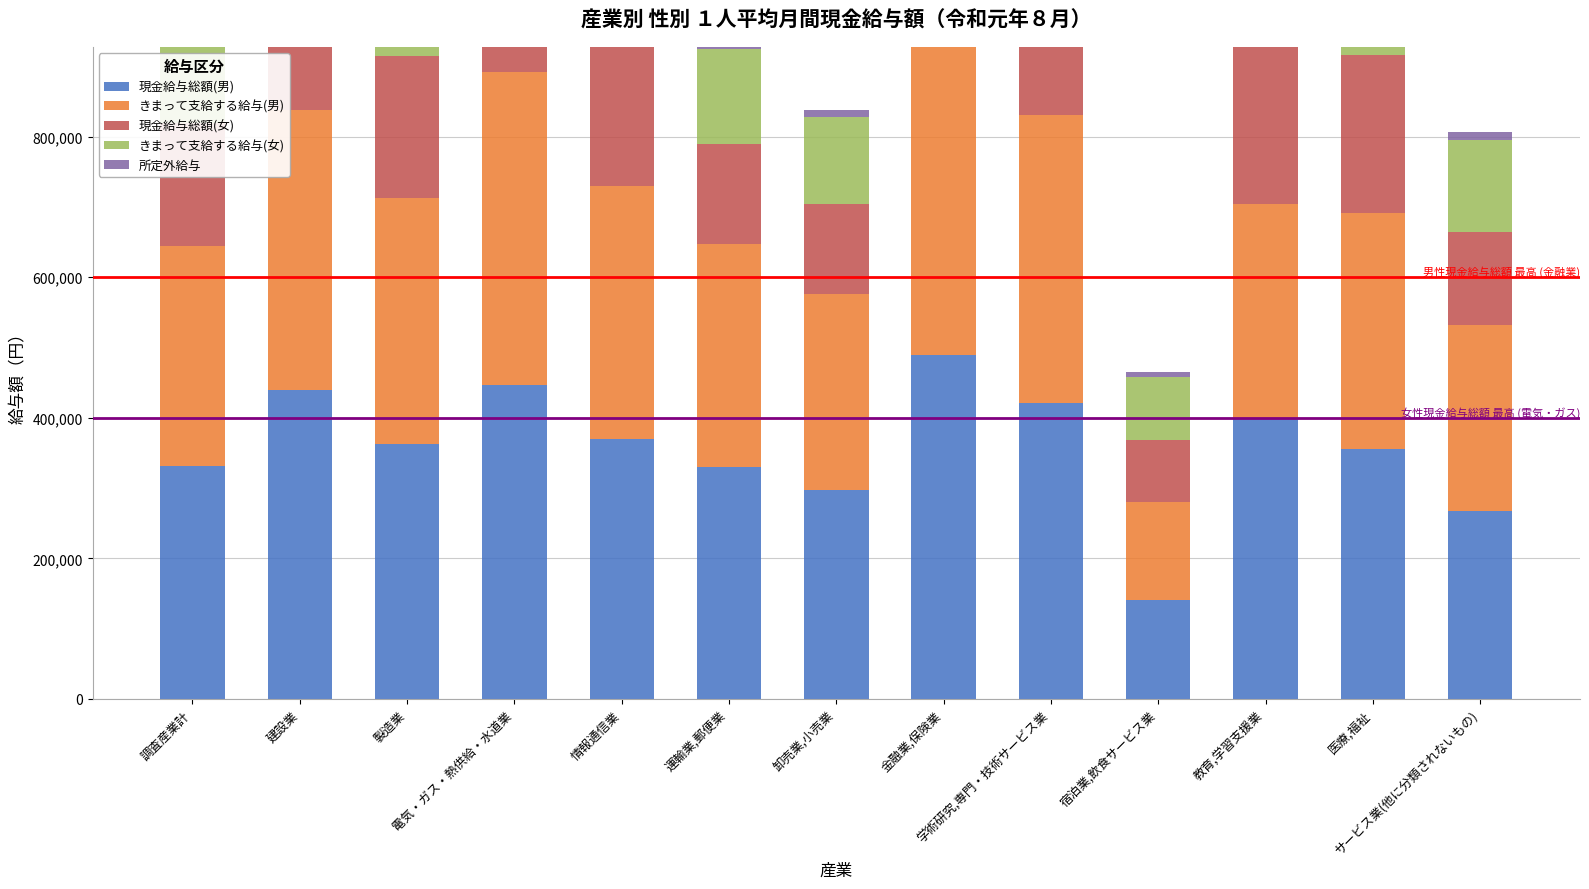

What is the difference between the 現金給与総額(男) values at 教育,学習支援業 and 建設業?

39202